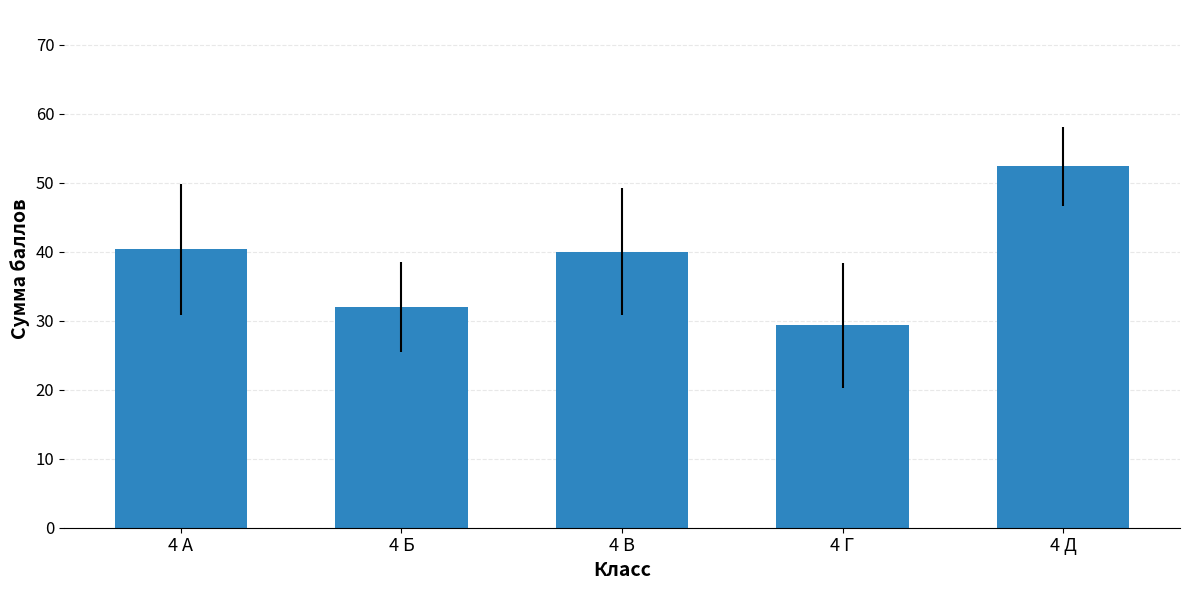

Which has a higher value, 4 Д or 4 Б?

4 Д